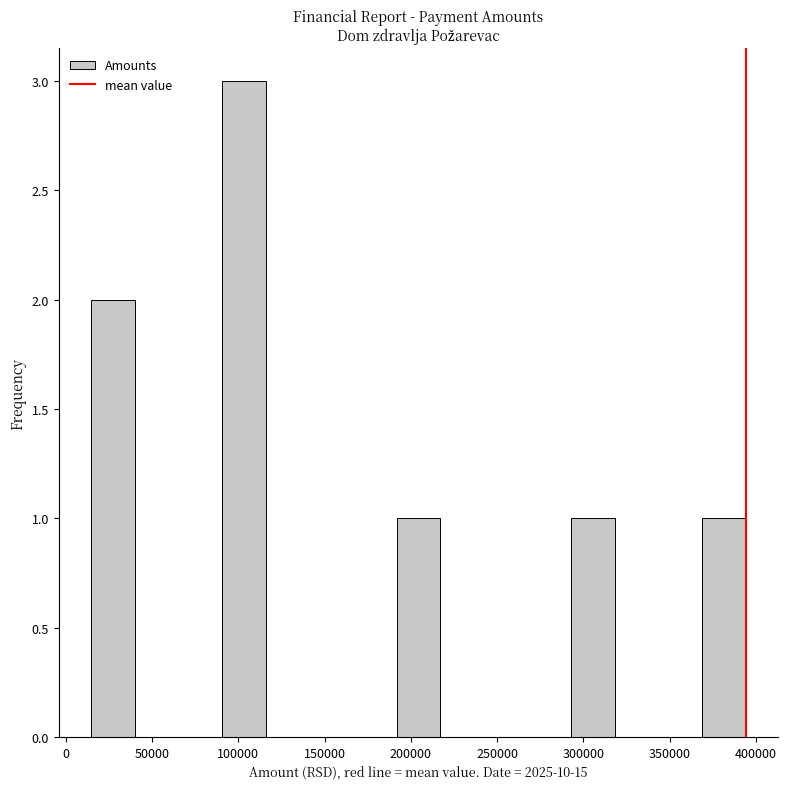

How tall is the bar that spans 370000 to 395000 on the x-axis? Neither the bar edges nor the heights are printed on the chart, so give them approximately, as read against the axes.

1